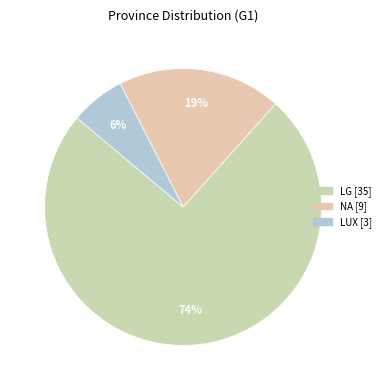

To the nearest percent, what portion does LUX represent?

6%